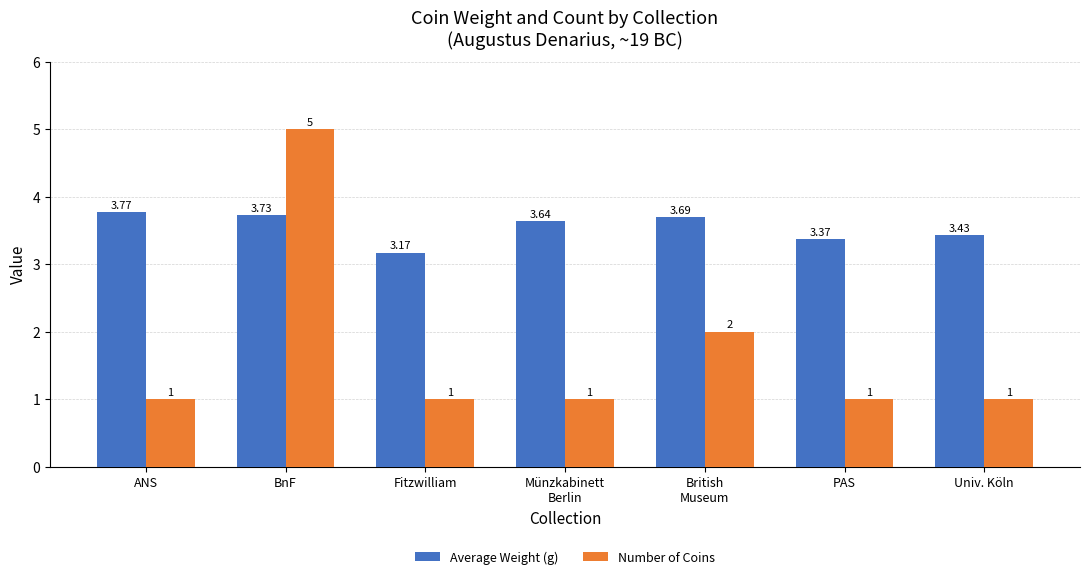

How many bars are there in total?

14